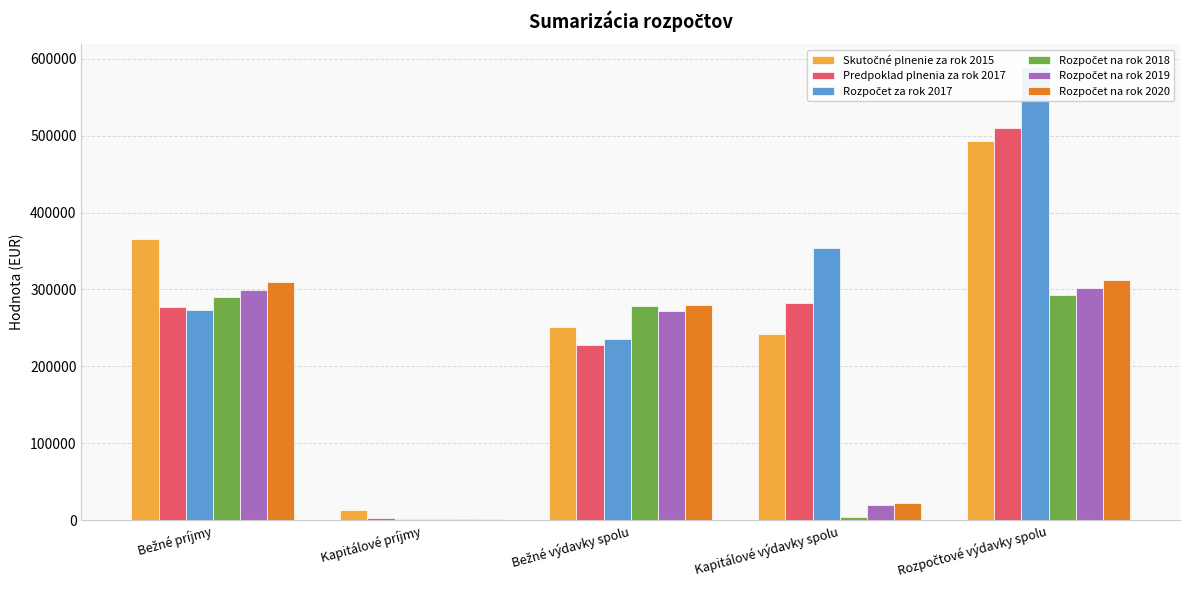

What is the label of the 4th bar from the right?

Kapitálové príjmy